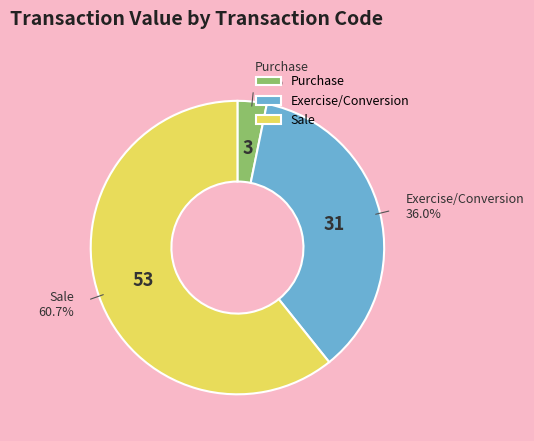

Is there a majority slice in this chart?

Yes